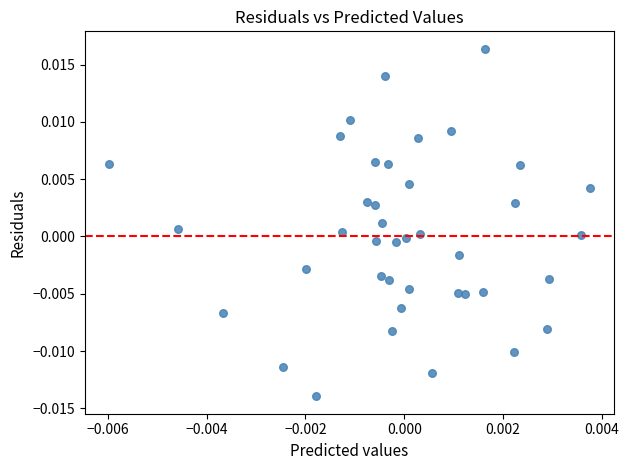

Count the number of points in this scatter plot.

40